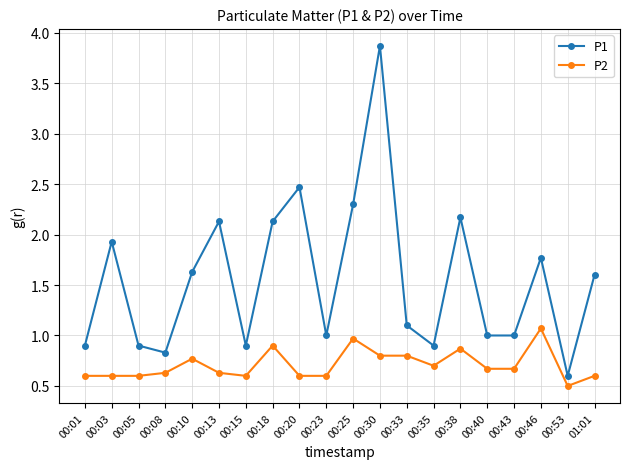

True or false: P2 and P1 cross at least once.

False